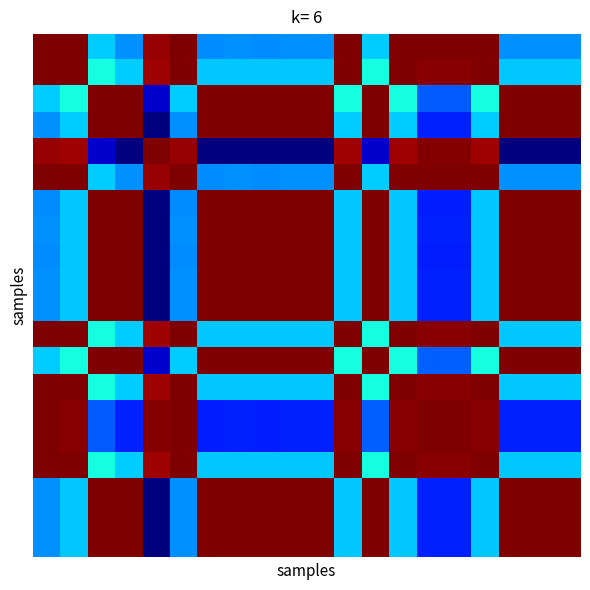

What is the maximum value shown in the chart?

1.0